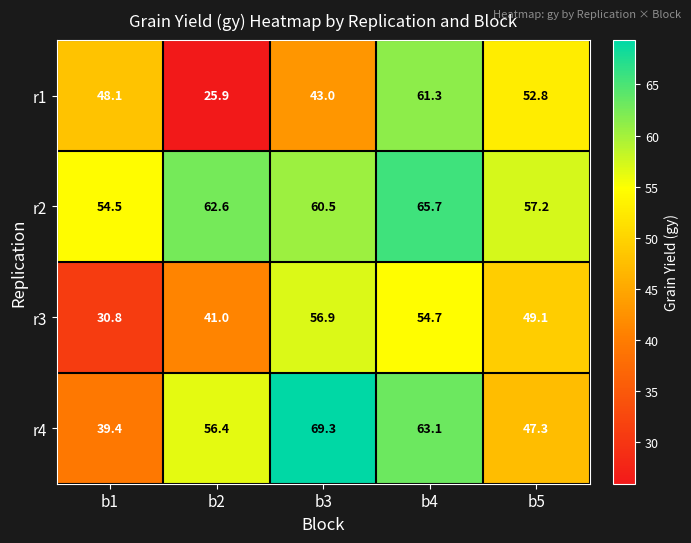

Between b2 and b4, which series saw the biggest shift?

r1